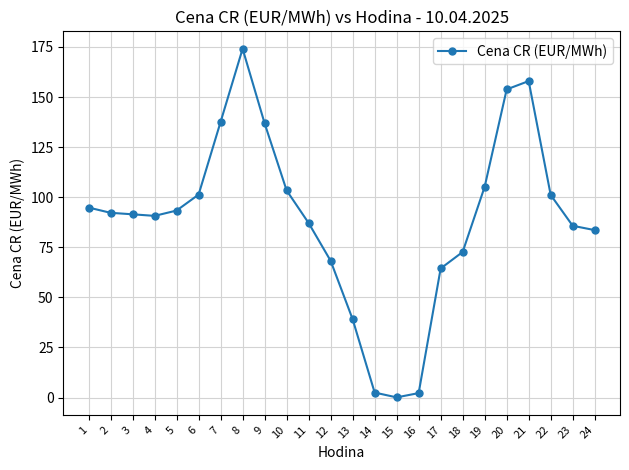

True or false: there are more than 1 points higher than both neighbors.

True